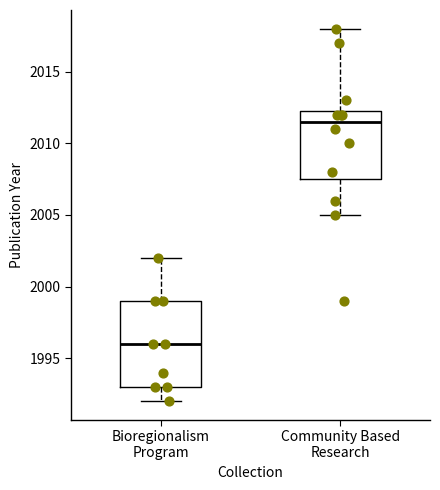

Reading left to right, transcribe this box plot: for each box, give where its median line is, the range the box spans, and where its two whiskers end, as read against the y-axis. The values are not printed on the chart, so give them approximately, as read against the axis.

Bioregionalism Program: median 1996.0, box 1993.0 to 1999.0, whiskers 1992.0 to 2002.0
Community Based Research: median 2011.5, box 2007.5 to 2012.5, whiskers 2005.0 to 2018.0